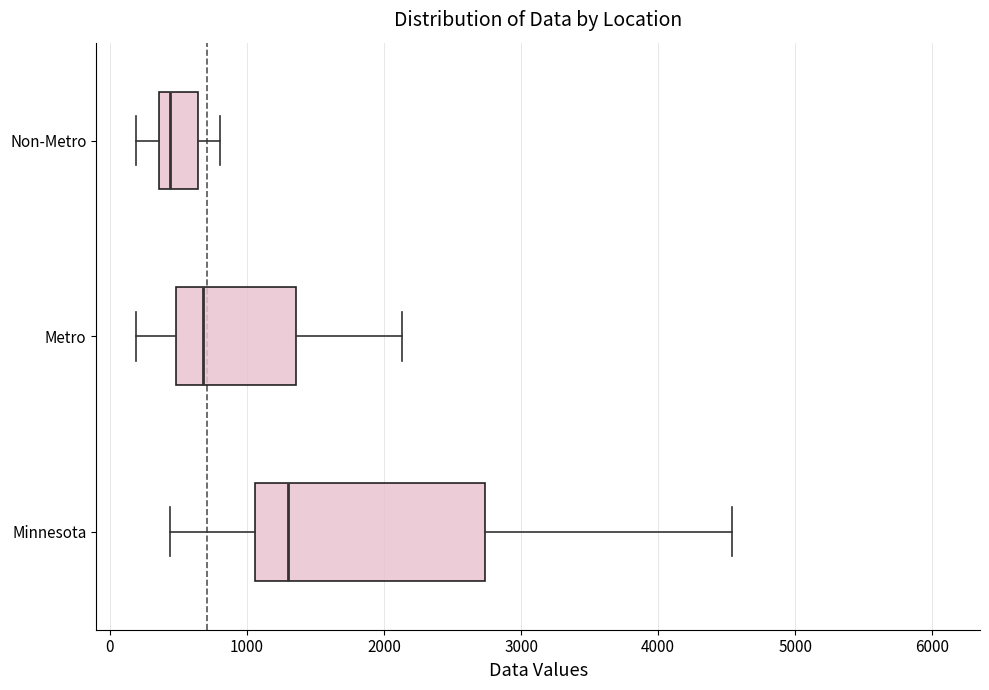

Where is the left edge of the box for Metro on the x-axis? The values are not printed on the chart, so give them approximately, as read against the axis.

500